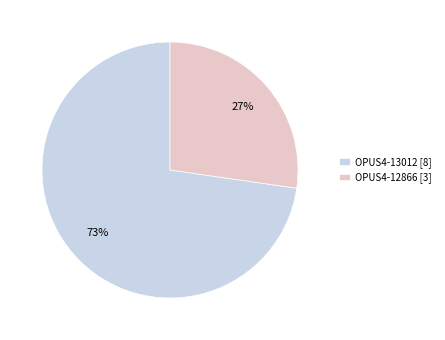

Between OPUS4-12866 [3] and OPUS4-13012 [8], which is larger?

OPUS4-13012 [8]